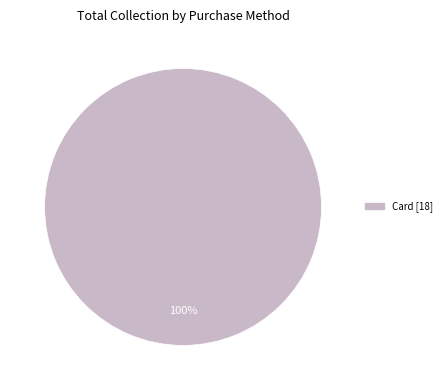

Does any single category account for the majority?

Yes